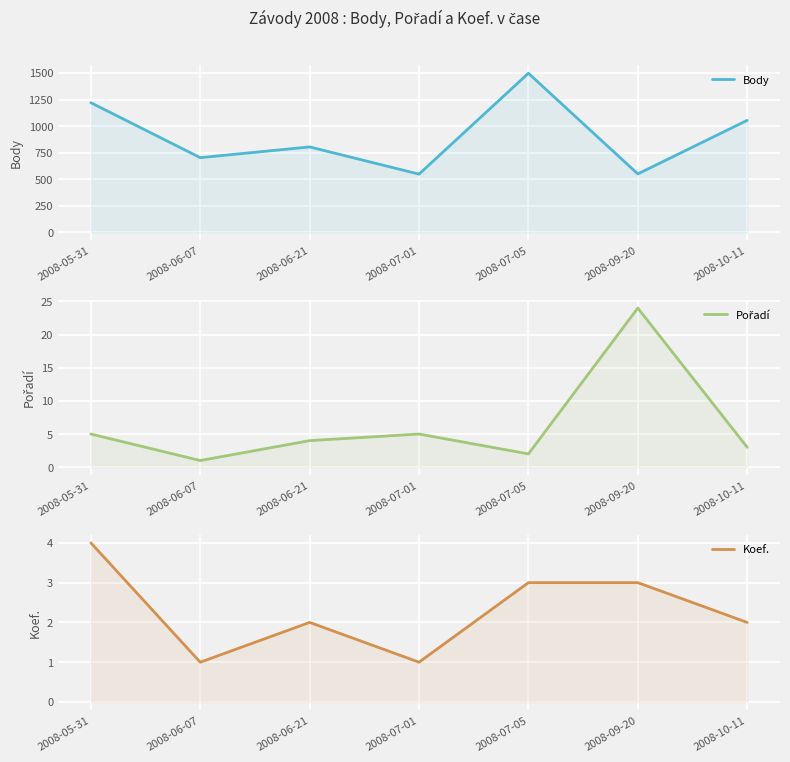

How many data points does each series have?

7